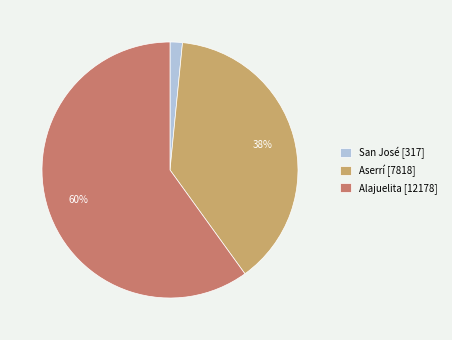

Which slice is the largest?

Alajuelita